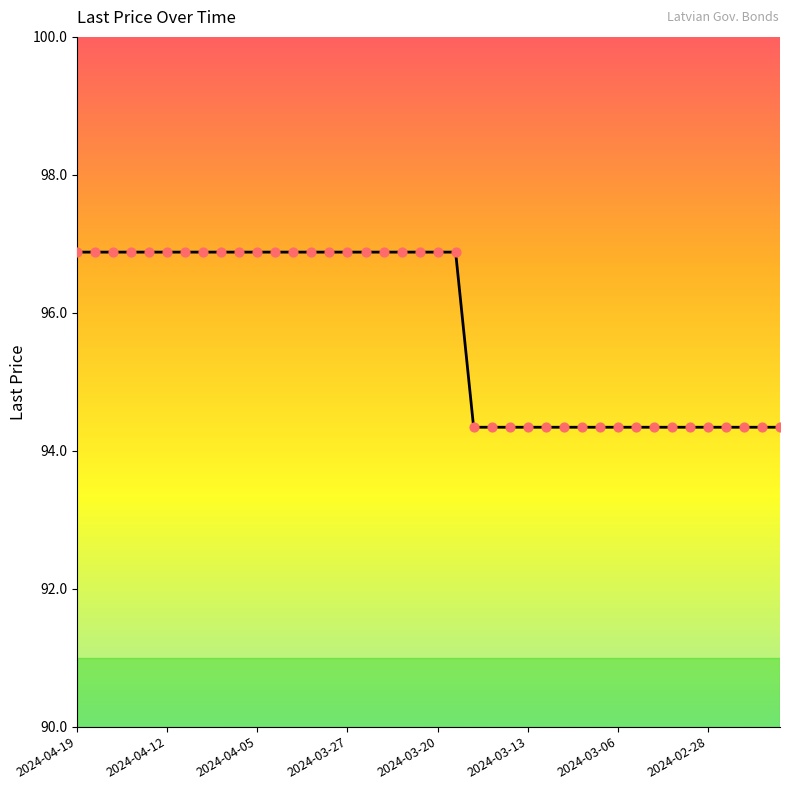

What is the difference between the maximum and minimum values?

2.5